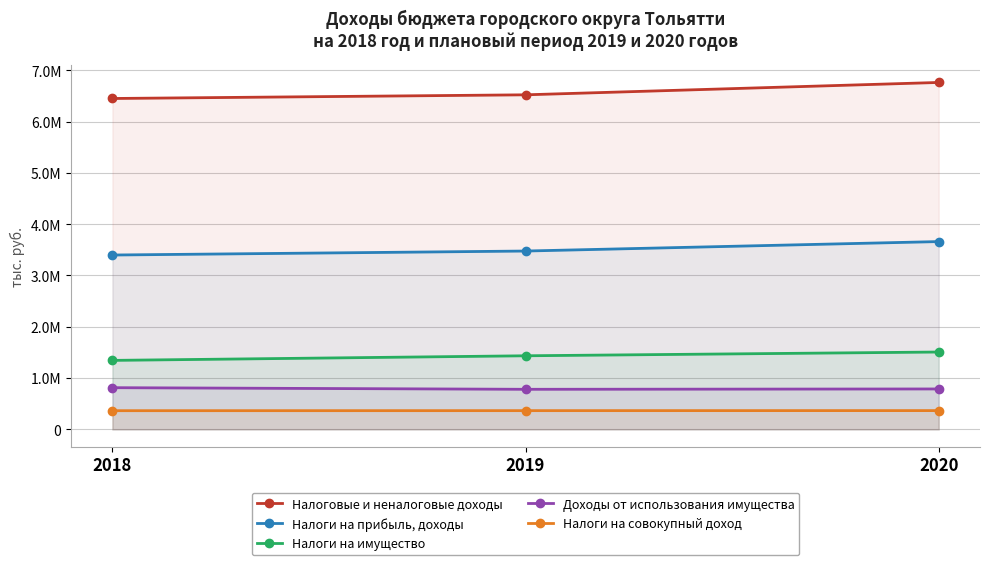

Which series has the largest range (max minus min)?

Налоговые и неналоговые доходы